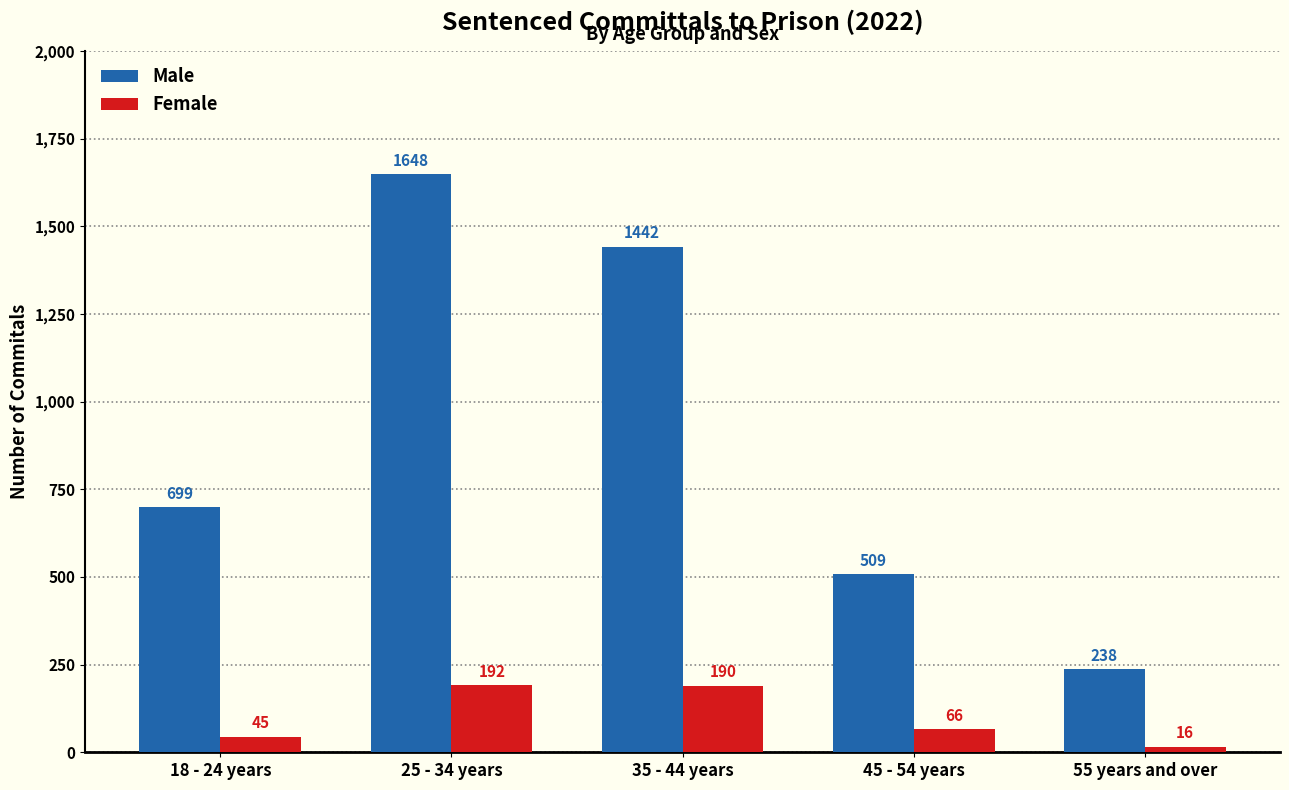

Where is Male nearest to the value 943?

18 - 24 years